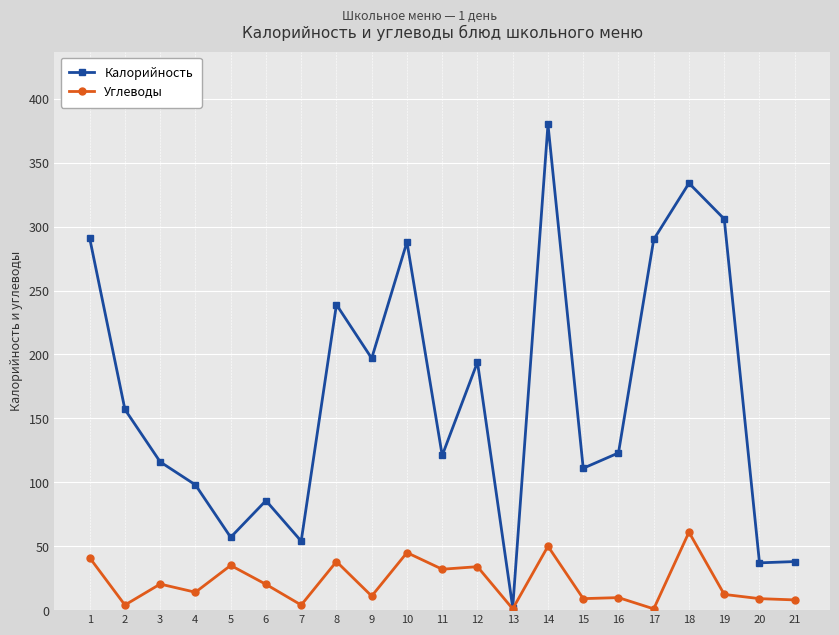

Which series has the largest range (max minus min)?

Калорийность